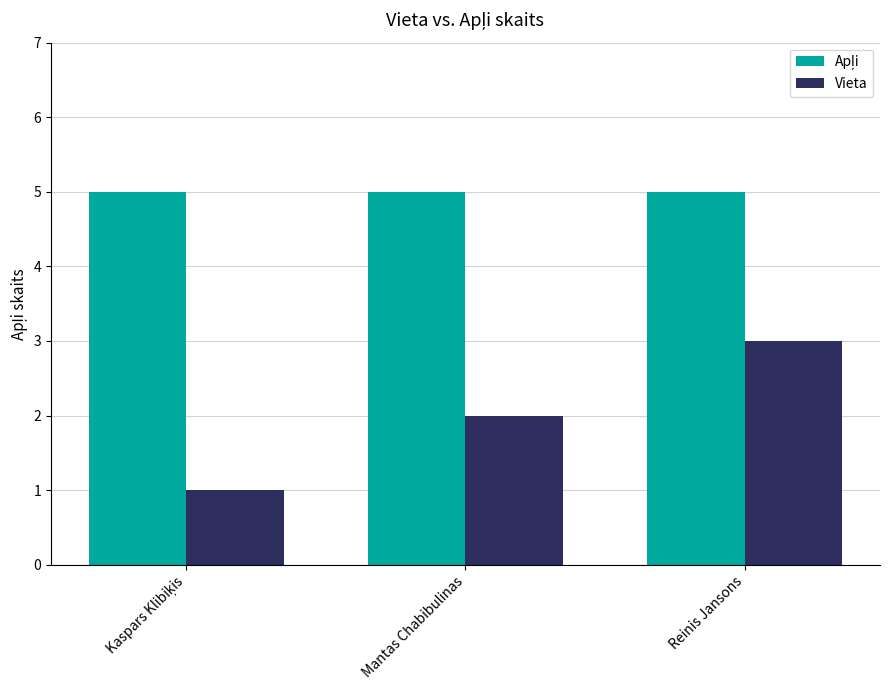

What is the maximum value for Vieta?

3